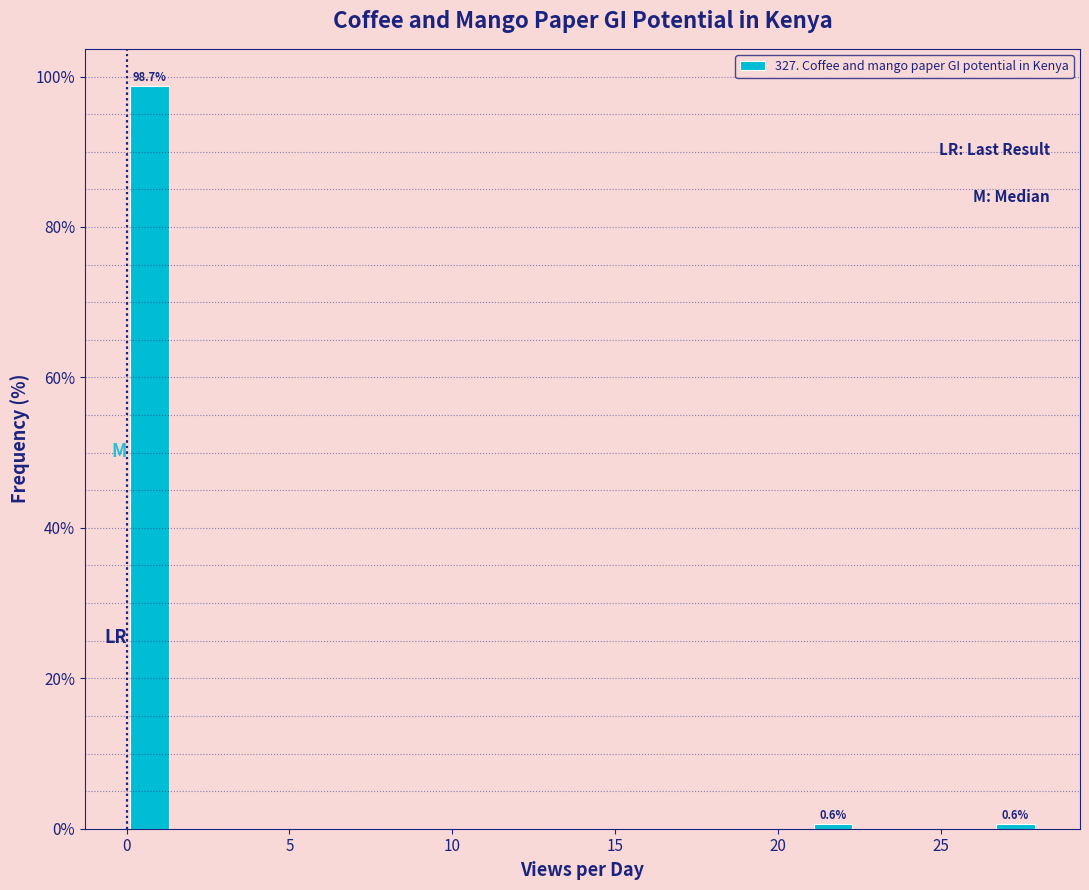

Read against the x-axis, roughly where is the centre of the tallest bar?

0.5